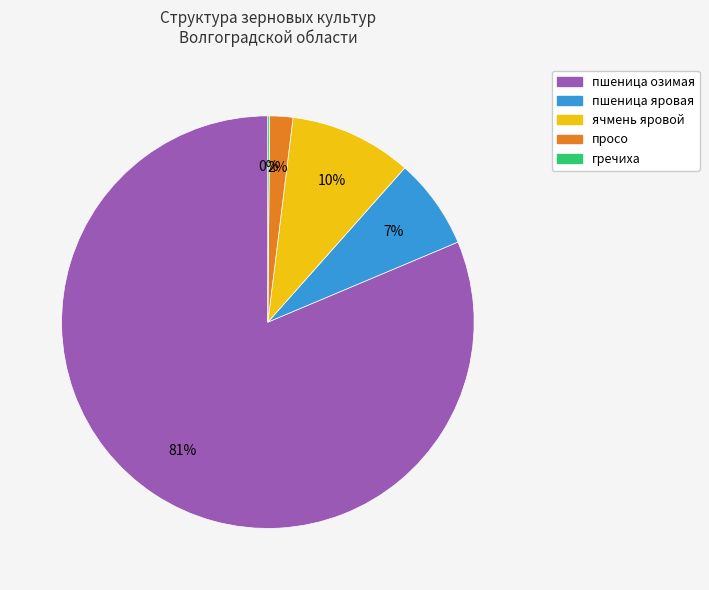

Which slice is the largest?

пшеница озимая